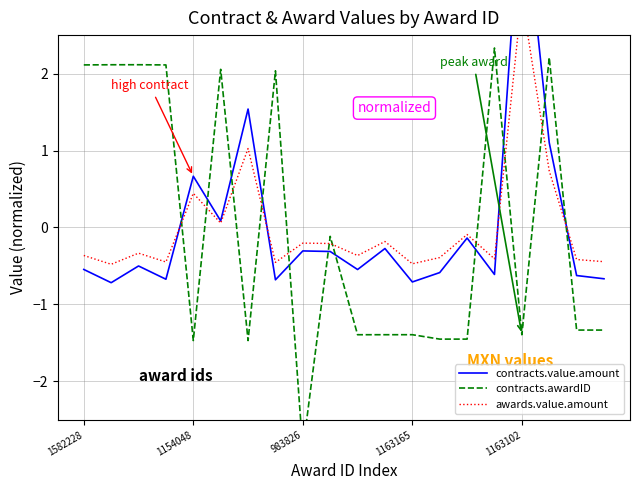

What is the difference between the second highest and second lowest values in the contracts.value.amount series?

2.2